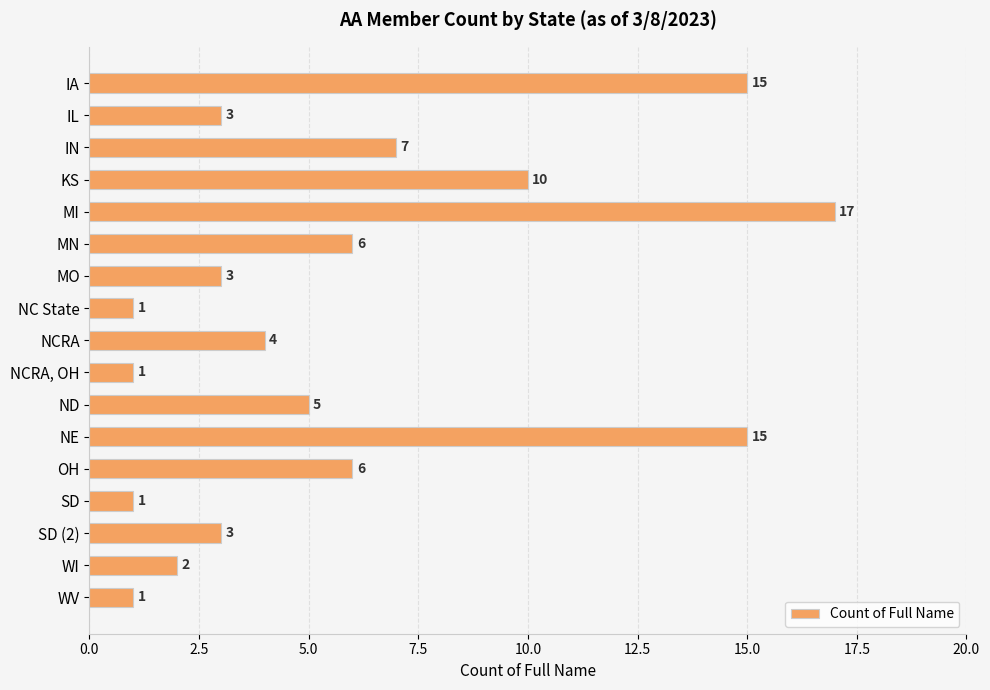

Reading top to bottom, extract all data points from this chart.

IA=15	IL=3	IN=7	KS=10	MI=17	MN=6	MO=3	NC State=1	NCRA=4	NCRA, OH=1	ND=5	NE=15	OH=6	SD=1	SD (2)=3	WI=2	WV=1